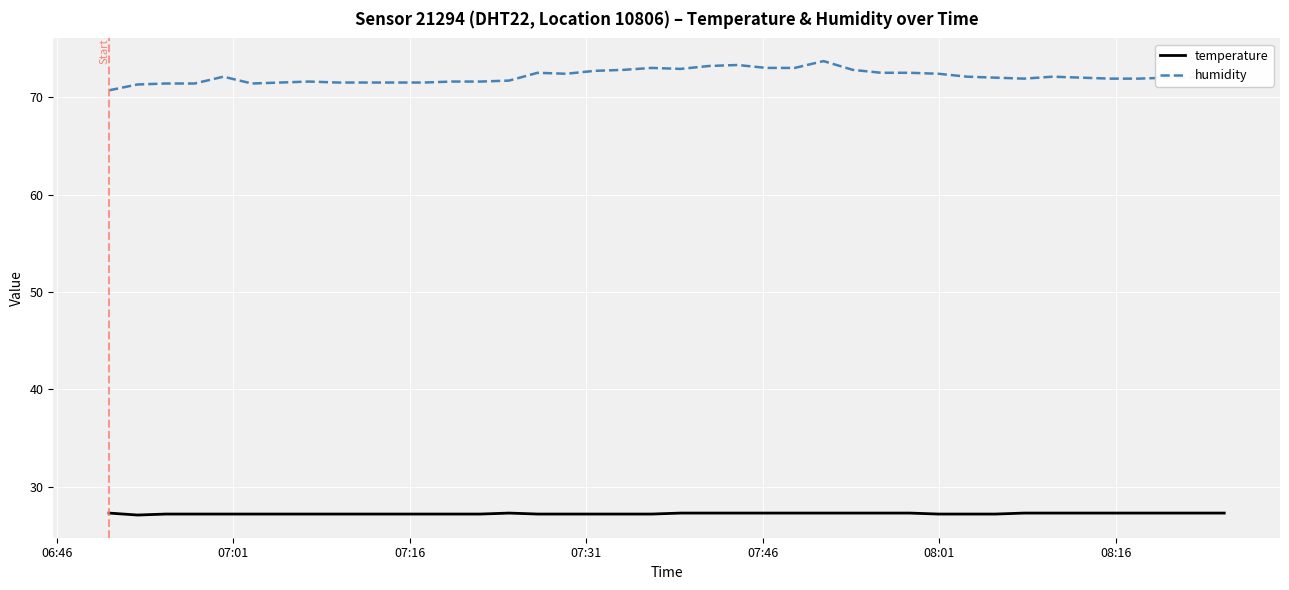

True or false: temperature and humidity cross at least once.

False